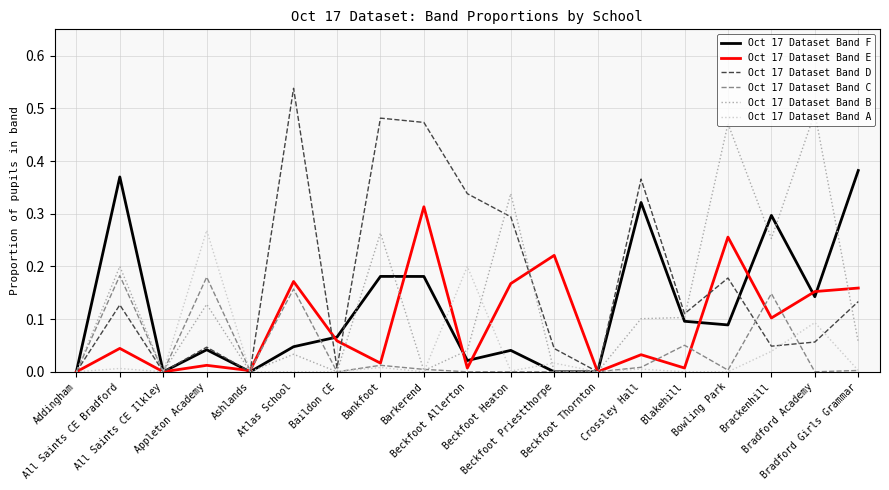

What is the sum of all Oct 17 Dataset Band A values?

0.6